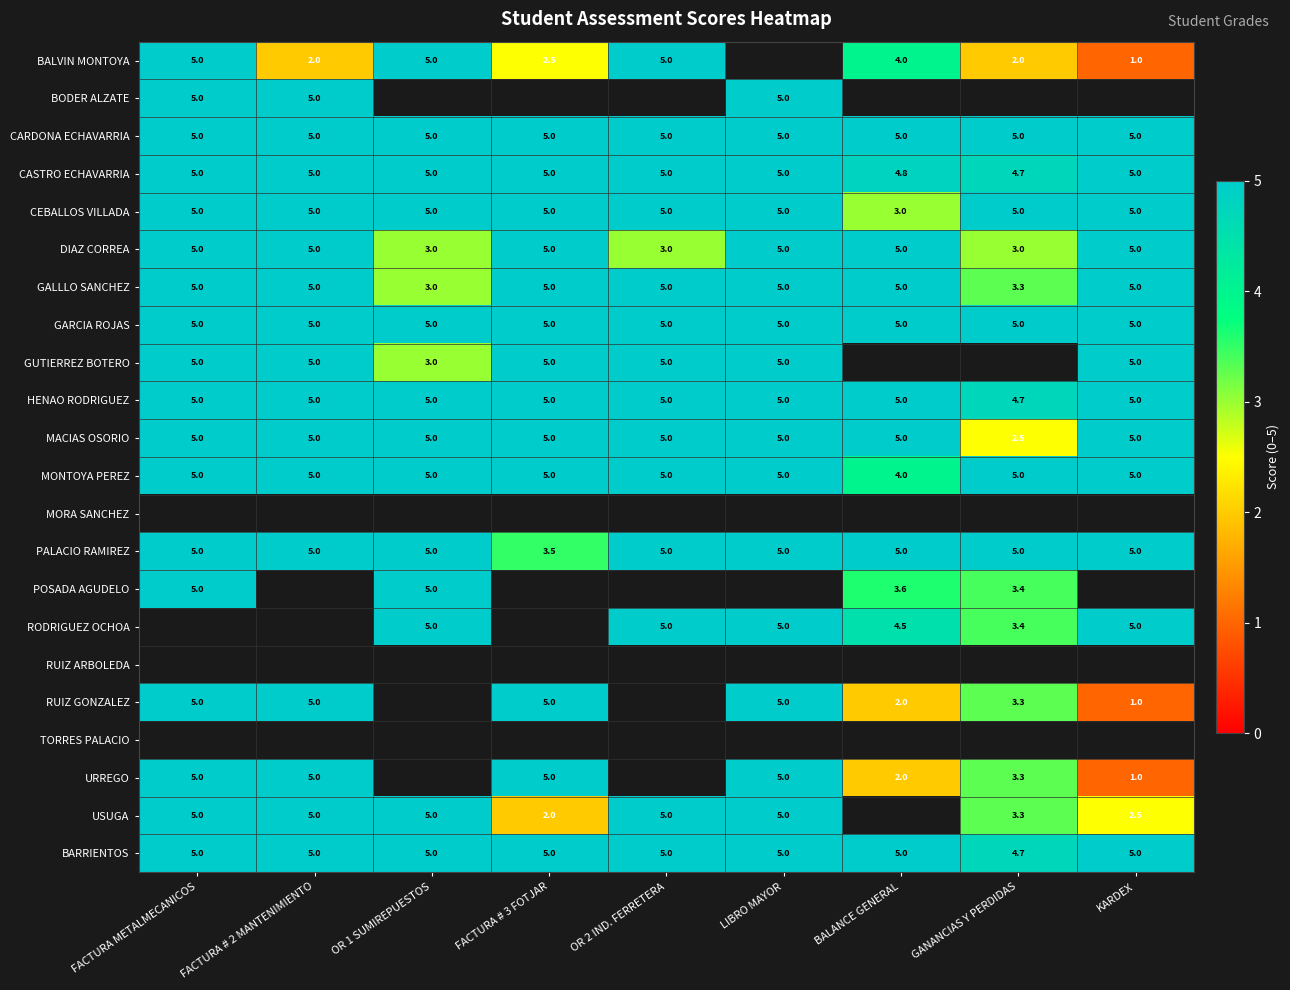

How many categories are shown in the chart?

9